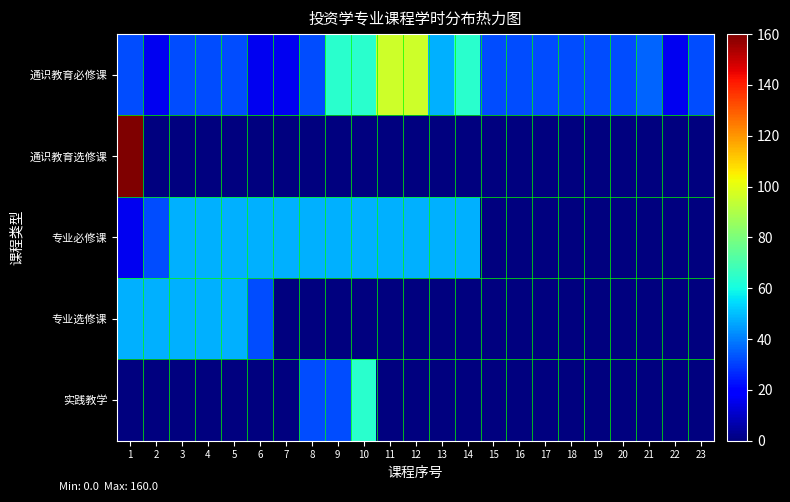

Reading right to left, what are all the values shown in this chart?

通识教育必修课: 23=32	22=16	21=36	20=32	19=32	18=32	17=32	16=32	15=32	14=64	13=48	12=96	11=96	10=64	9=64	8=32	7=16	6=16	5=32	4=32	3=32	2=16	1=32
通识教育选修课: 23=0	22=0	21=0	20=0	19=0	18=0	17=0	16=0	15=0	14=0	13=0	12=0	11=0	10=0	9=0	8=0	7=0	6=0	5=0	4=0	3=0	2=0	1=160
专业必修课: 23=0	22=0	21=0	20=0	19=0	18=0	17=0	16=0	15=0	14=48	13=48	12=48	11=48	10=48	9=48	8=48	7=48	6=48	5=48	4=48	3=48	2=32	1=16
专业选修课: 23=0	22=0	21=0	20=0	19=0	18=0	17=0	16=0	15=0	14=0	13=0	12=0	11=0	10=0	9=0	8=0	7=0	6=32	5=48	4=48	3=48	2=48	1=48
实践教学: 23=0	22=0	21=0	20=0	19=0	18=0	17=0	16=0	15=0	14=0	13=0	12=0	11=0	10=64	9=32	8=32	7=0	6=0	5=0	4=0	3=0	2=0	1=0